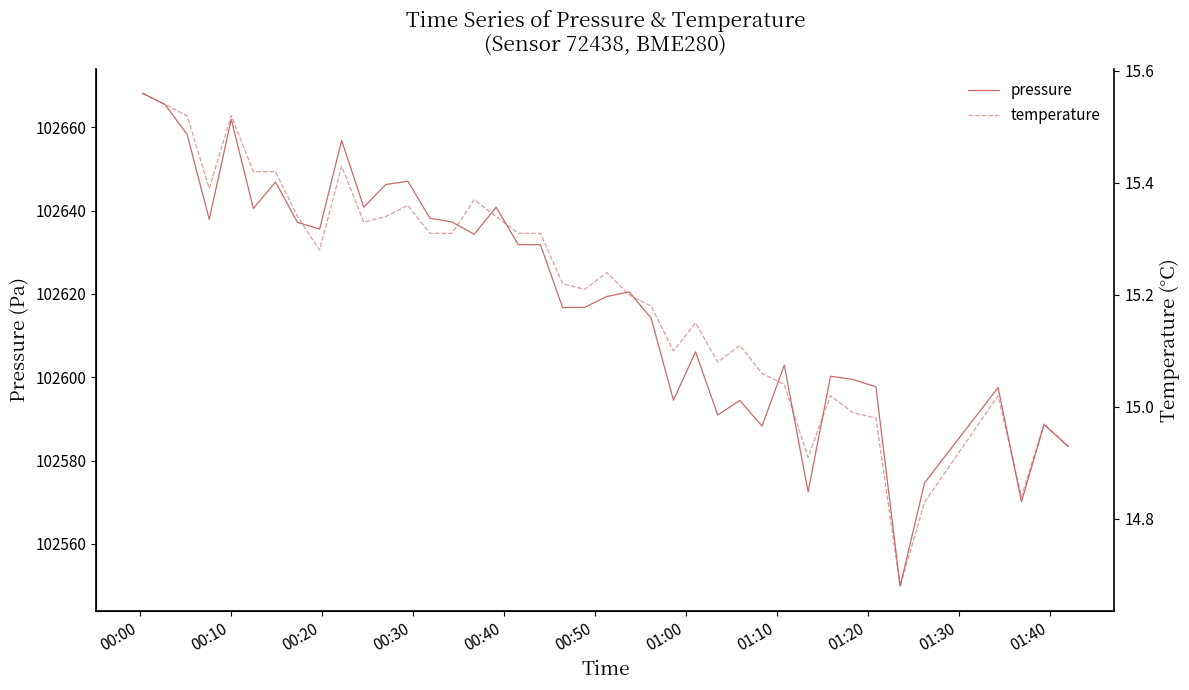

How many values in the temperature series are below 15?

8